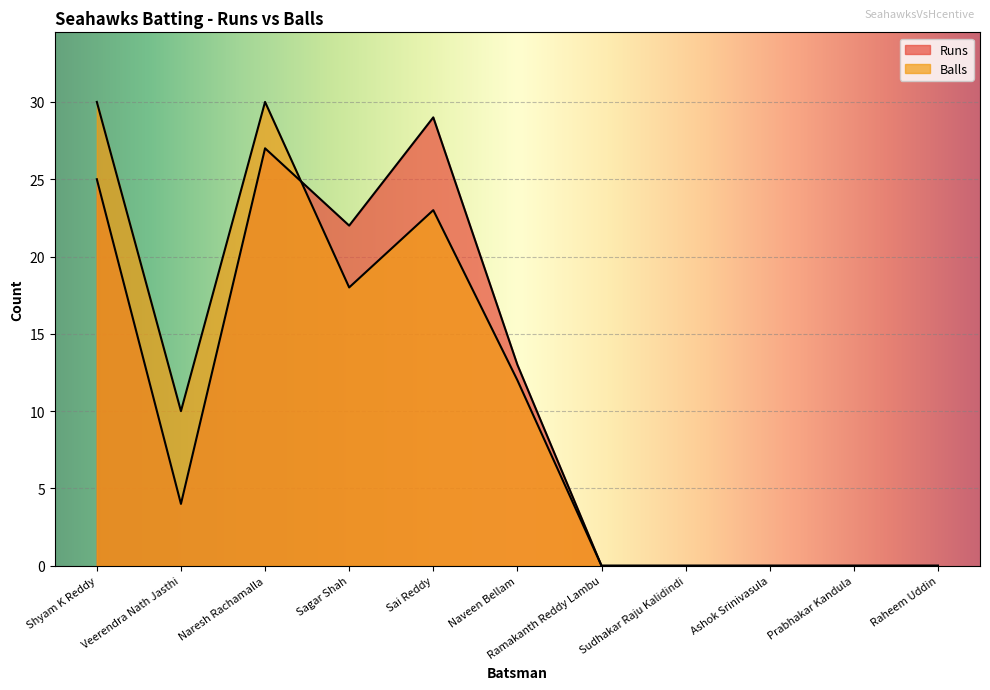

What is the difference between the maximum and second lowest values in the Balls series?

30